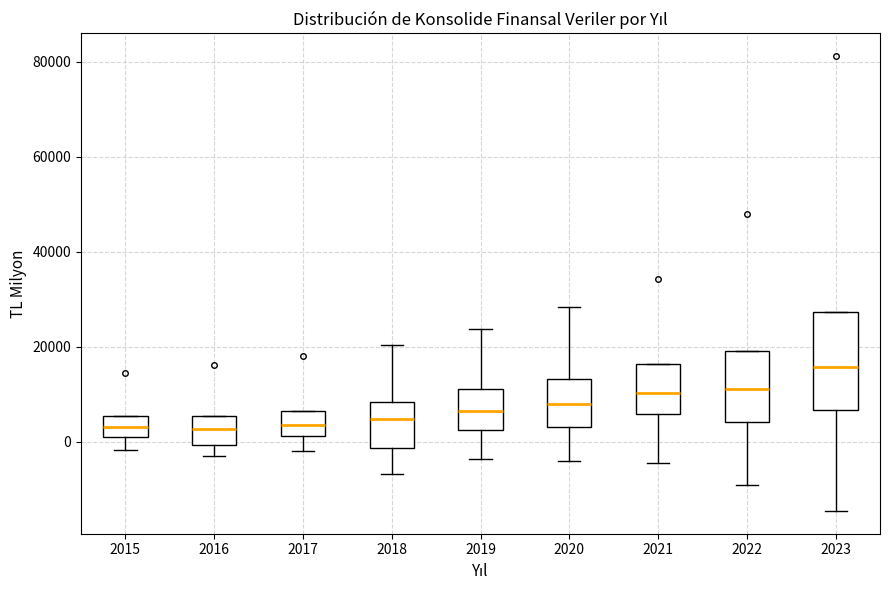

Comparing the boxes themselves (not the whiskers), which one is the tallest?

2023